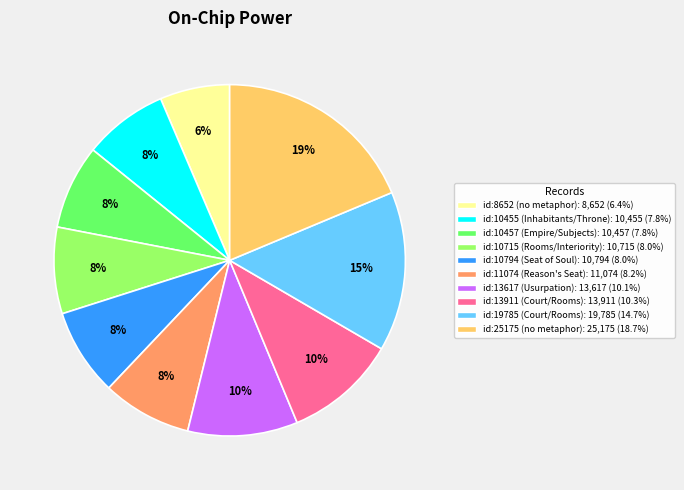

Which has a higher value, id:13911 (Court/Rooms) or id:19785 (Court/Rooms)?

id:19785 (Court/Rooms)